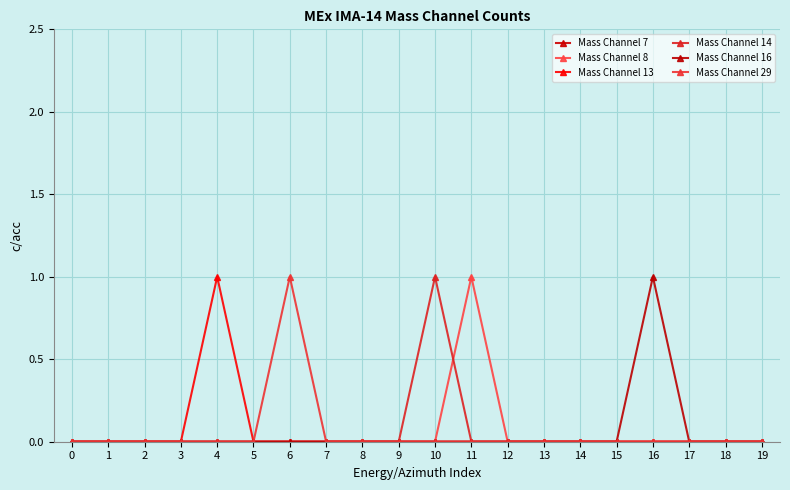

How many lines are shown in the chart?

6